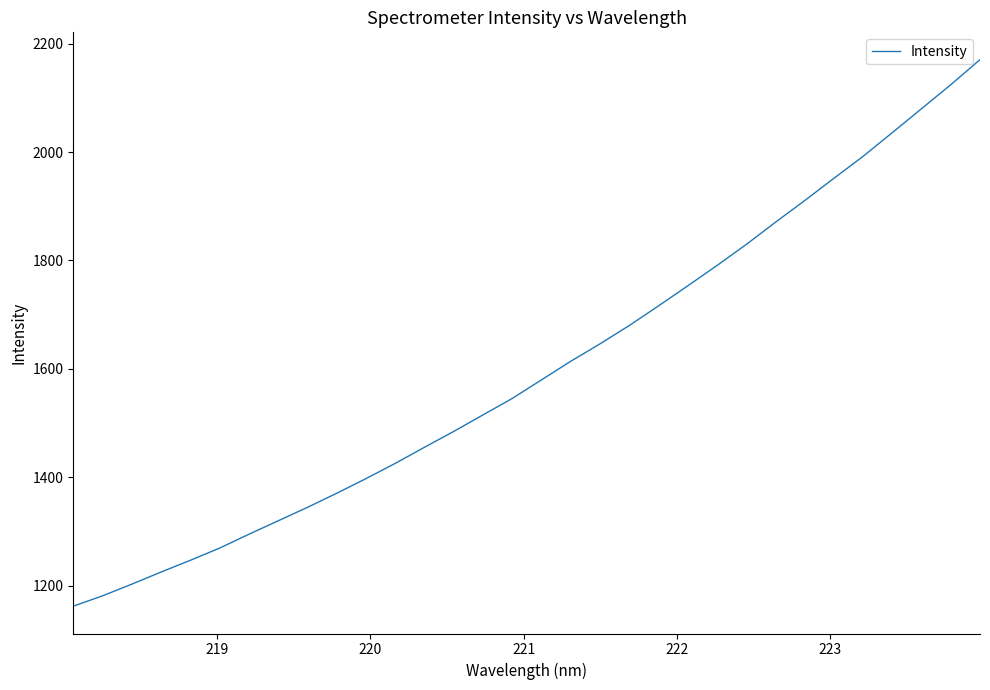

How many categories are shown in the chart?

32